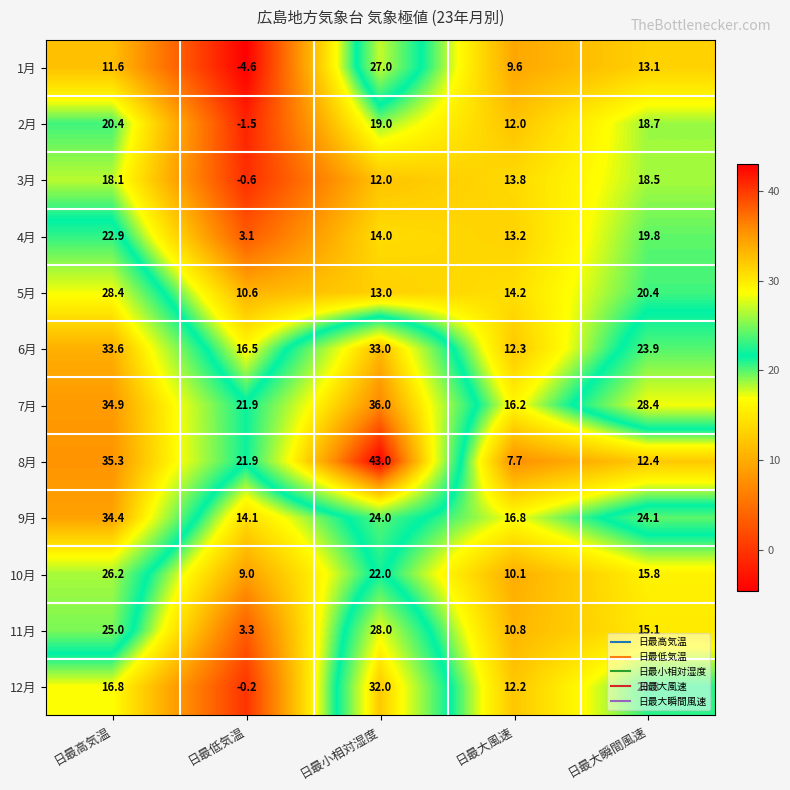

What is the maximum value shown in the chart?

43.0